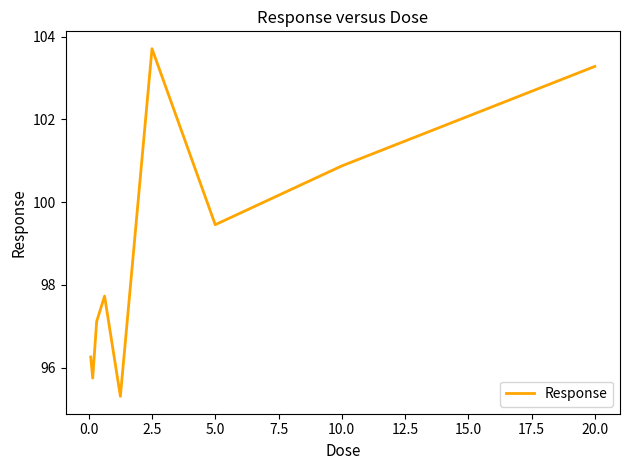

What is the difference between the maximum and minimum values?

8.4